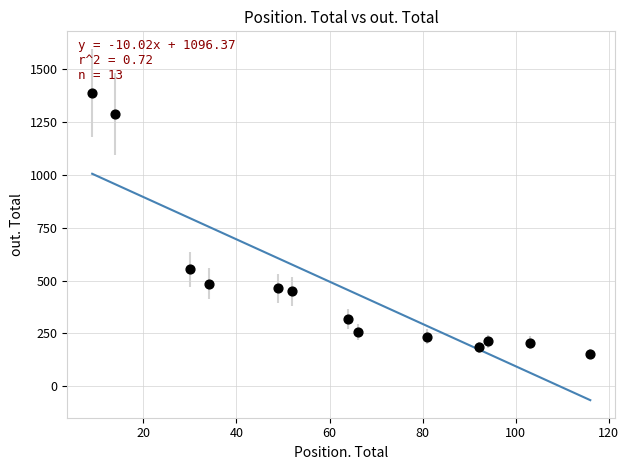

What is the range of X values (max minus min)?

107